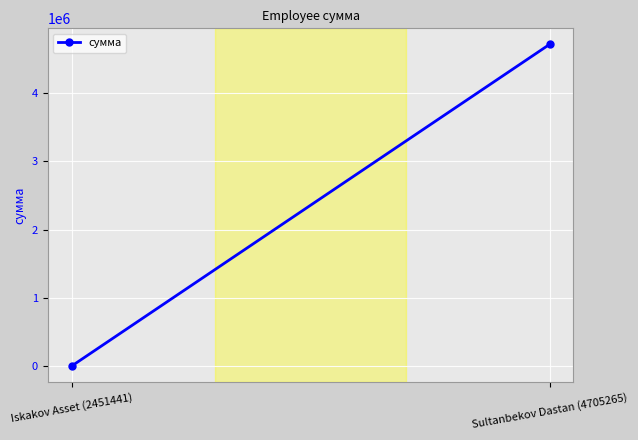

What is the minimum value shown in the chart?

5555